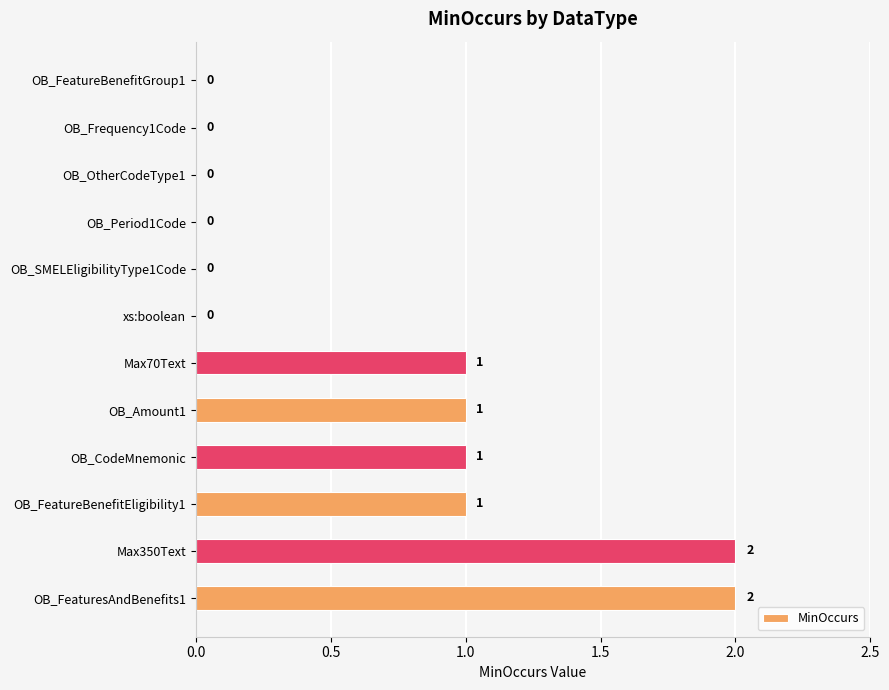

True or false: the data shows 1 at OB_FeaturesAndBenefits1.

False